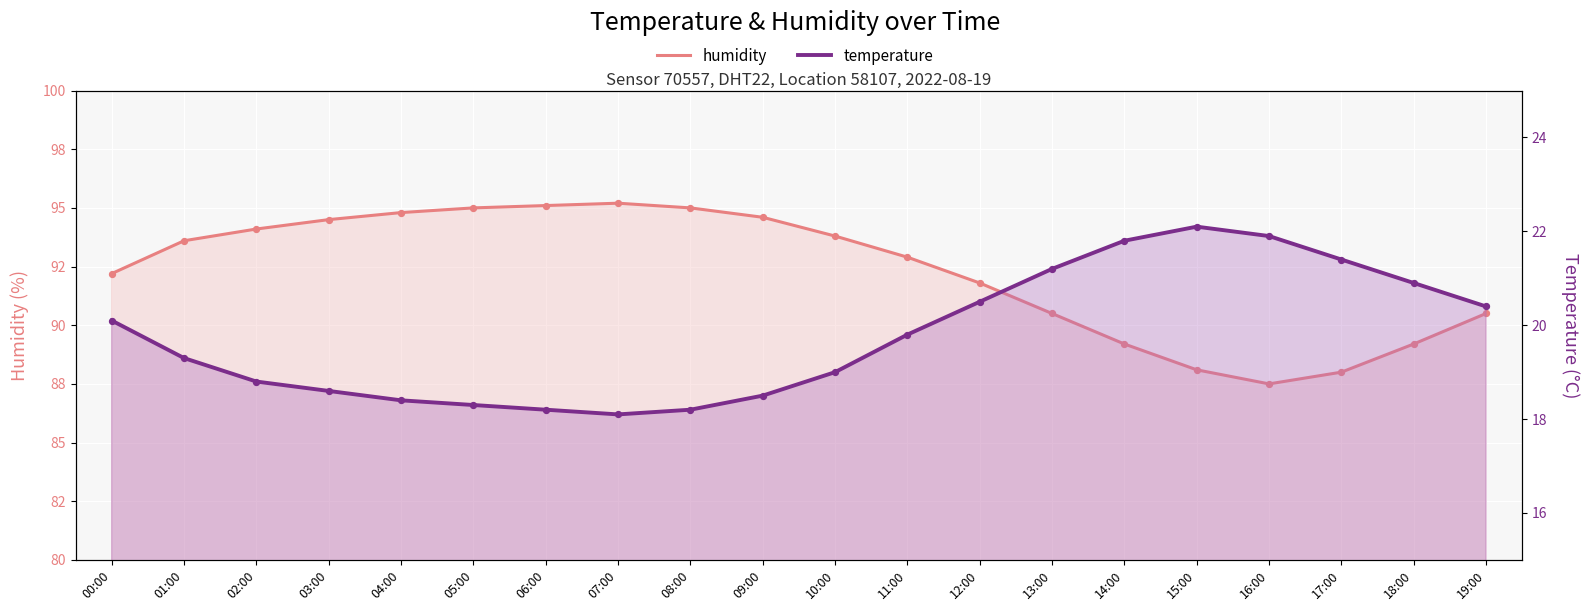

At which category is the sum across all series the highest?

07:00